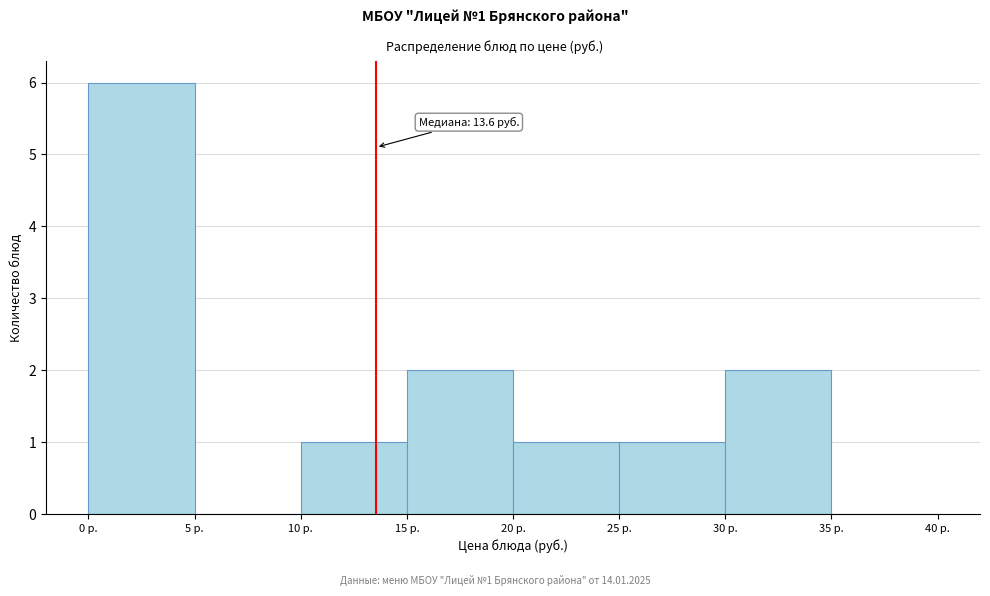

Over which range of the x-axis is the bar tallest?

0 to 5